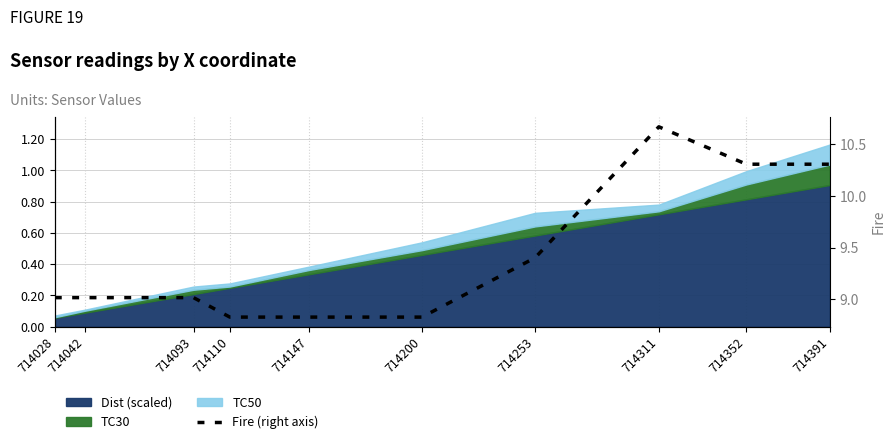

At which label does the data first exceed 9?

714028